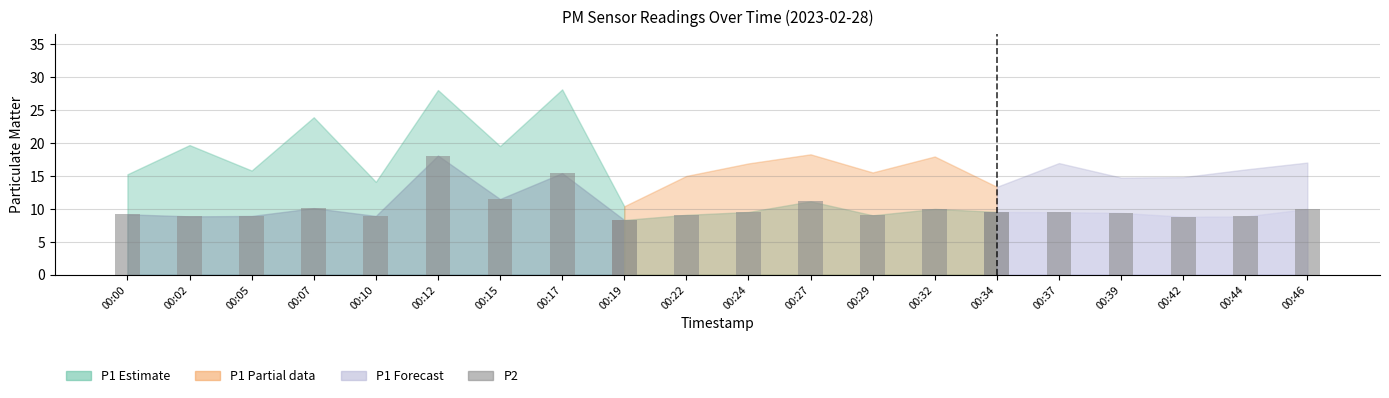

What is the minimum value for P2?

8.3